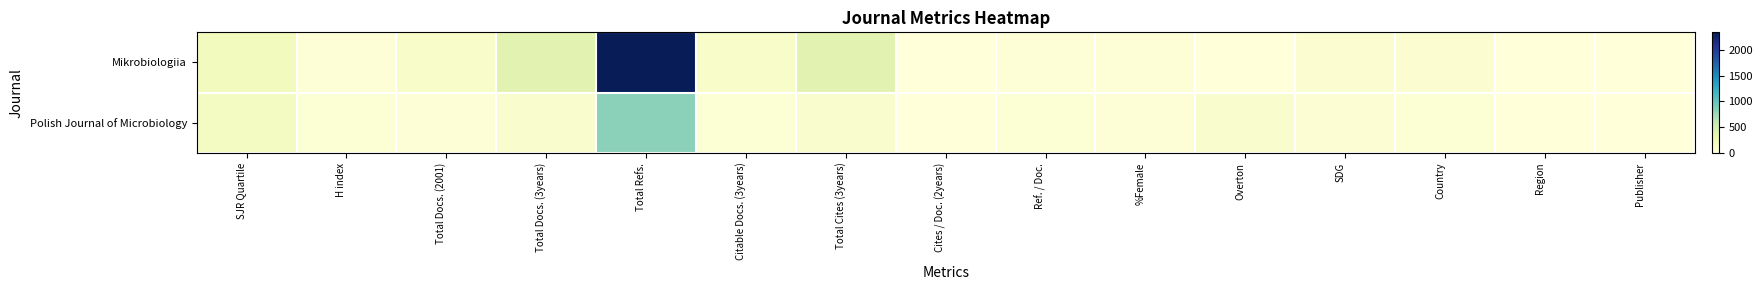

At which category is the sum across all series the highest?

Total Refs.